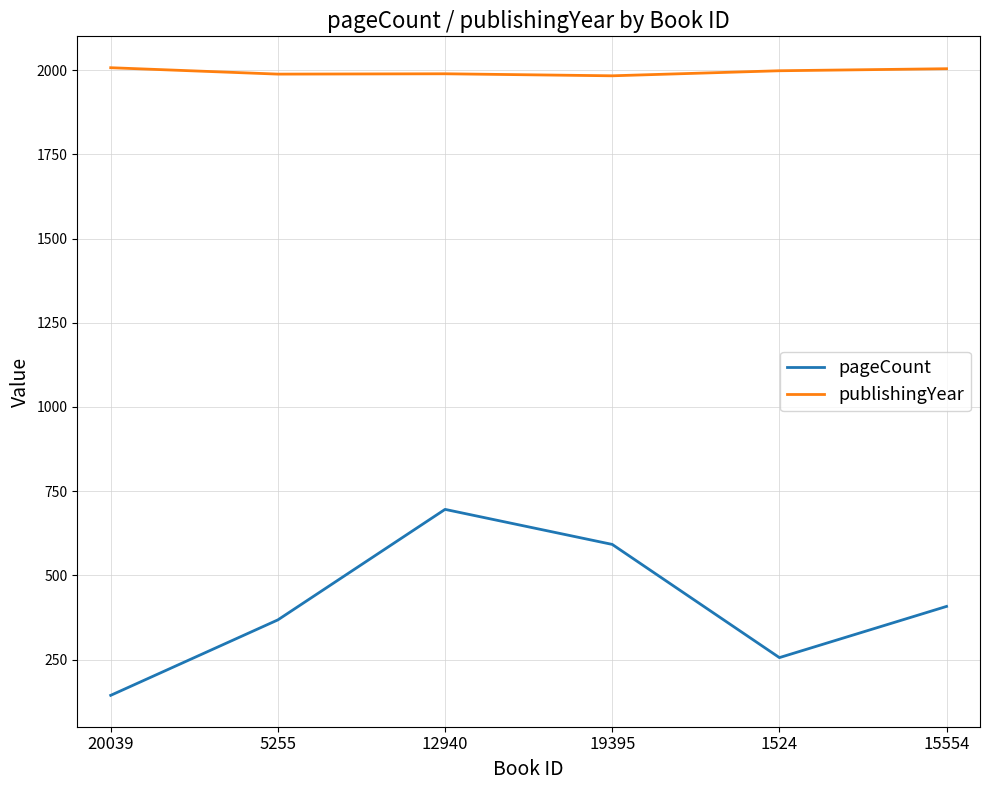

At which label is pageCount closest to 420?

15554